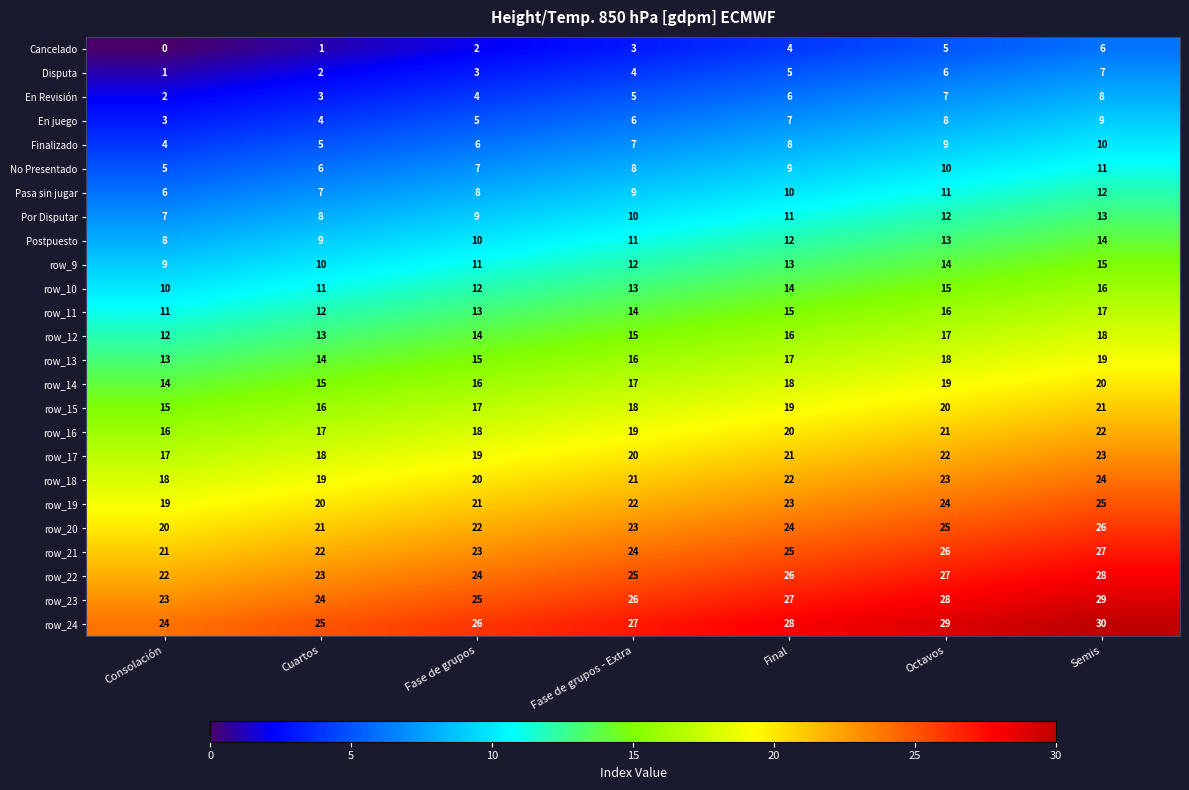

At which category does the chart reach its minimum across all series?

Consolación